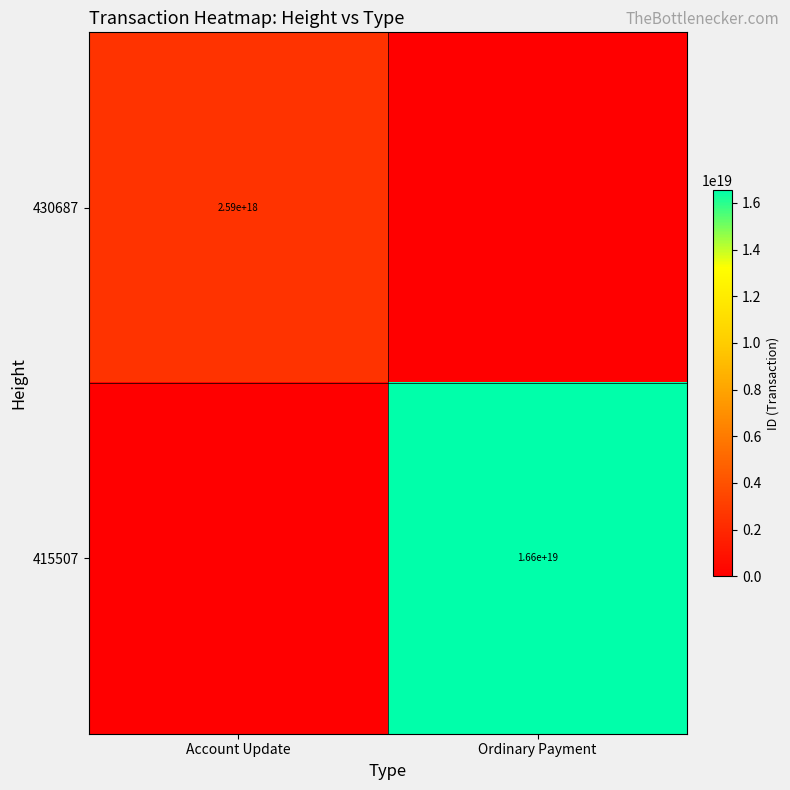

Count the number of categories in the chart.

2